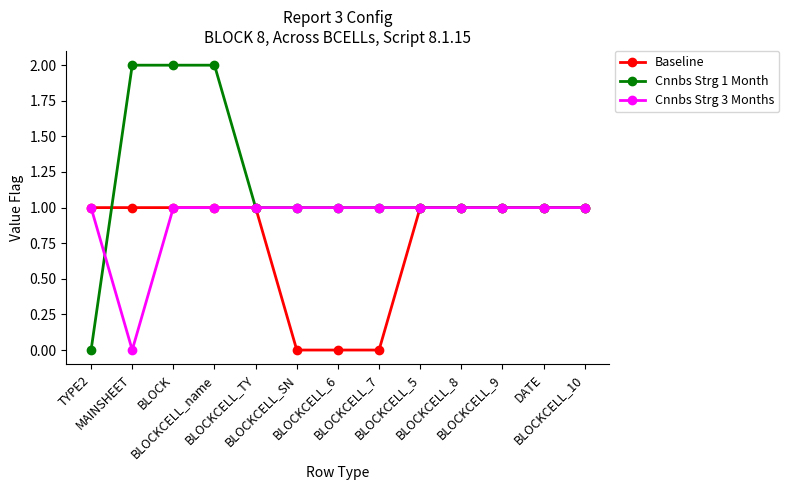

Which series has the largest range (max minus min)?

Cnnbs Strg 1 Month